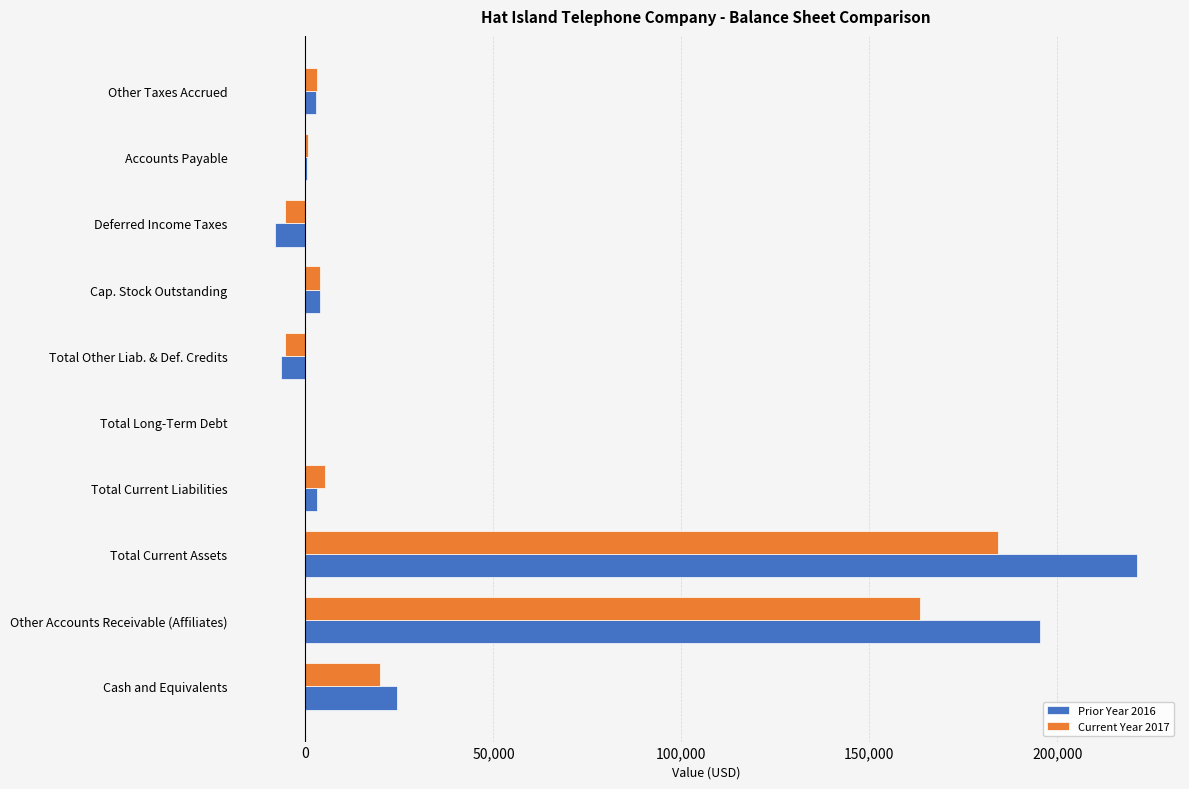

Where is Current Year 2017 nearest to the value 89350?

Cash and Equivalents